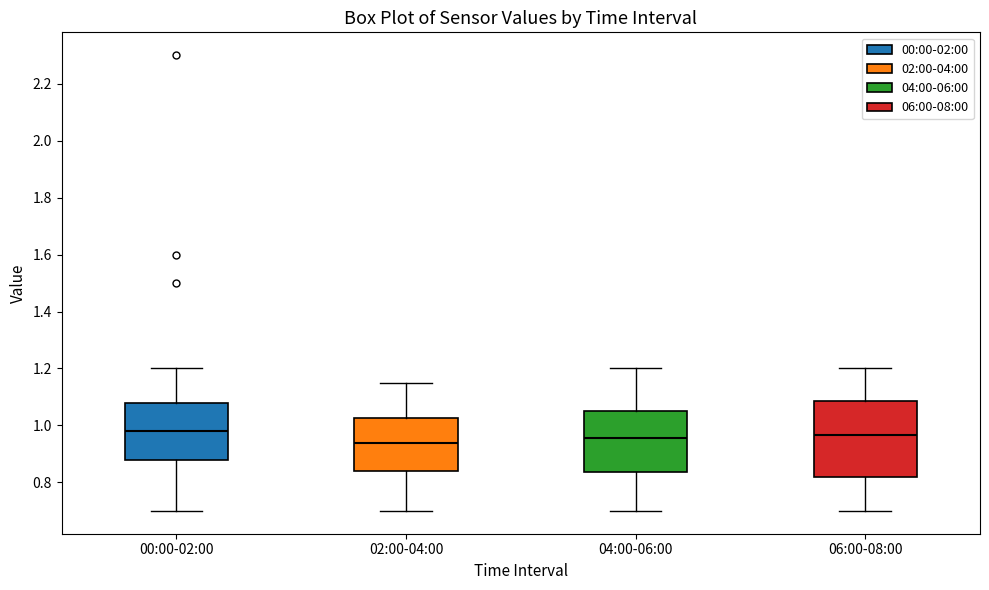

Comparing the boxes themselves (not the whiskers), which one is the tallest?

06:00-08:00